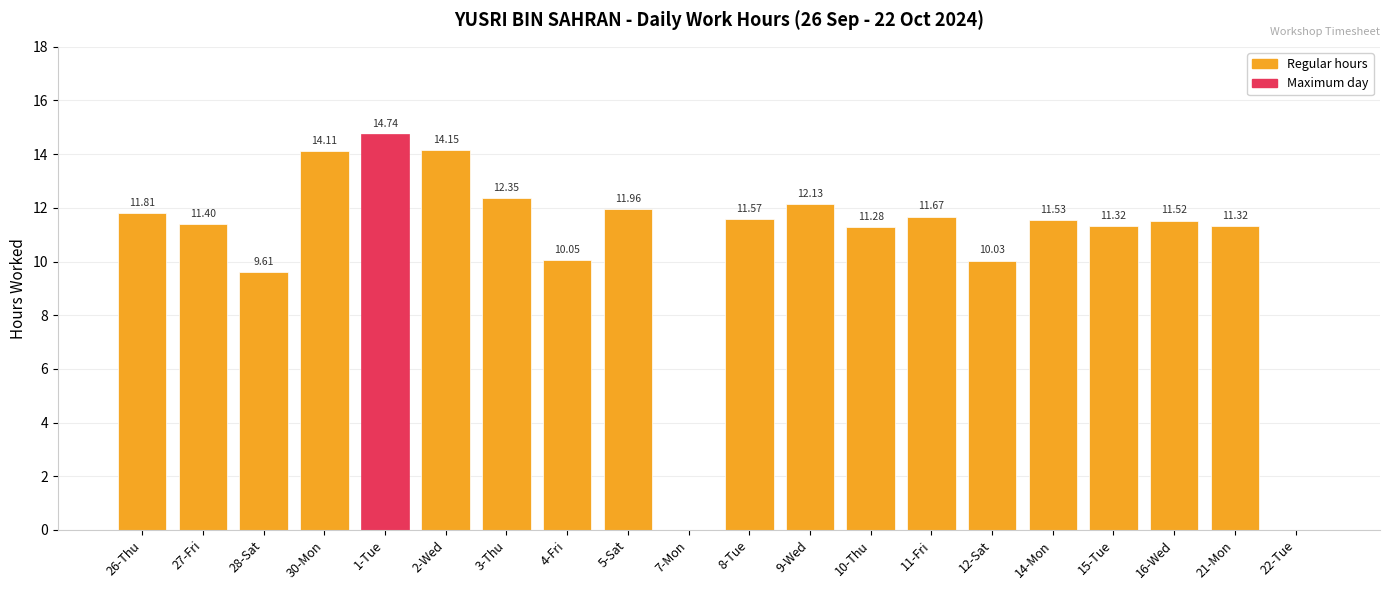

What is the change in value from 2-Wed to 15-Tue?

-2.8